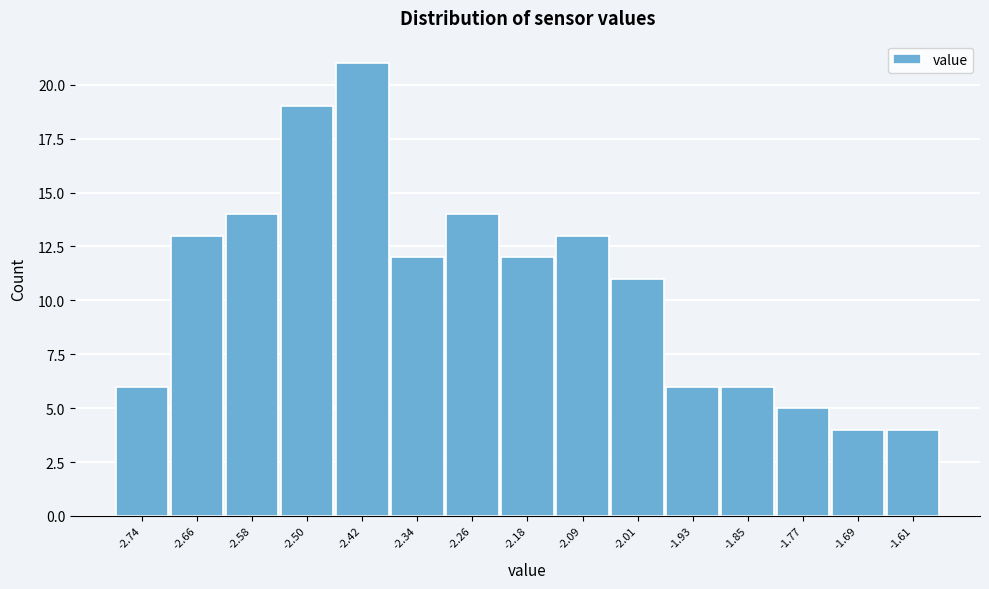

Reading left to right, extract all data points from this chart.

-2.74=6	-2.66=13	-2.58=14	-2.50=19	-2.42=21	-2.34=12	-2.26=14	-2.18=12	-2.09=13	-2.01=11	-1.93=6	-1.85=6	-1.77=5	-1.69=4	-1.61=4